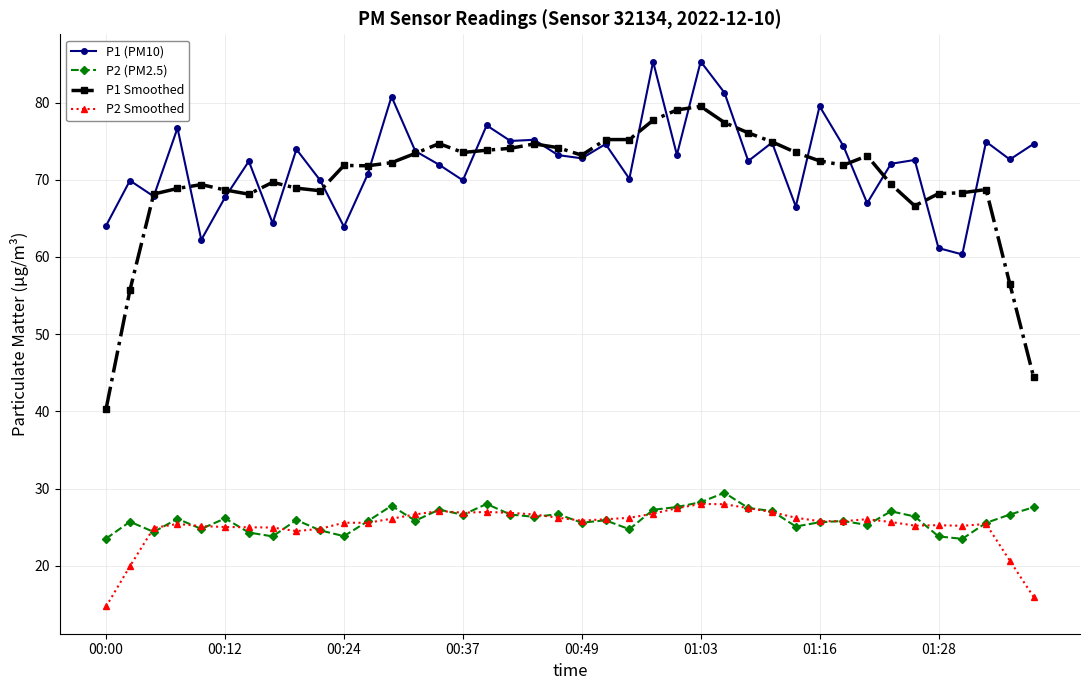

True or false: P2 Smoothed and P1 Smoothed cross at least once.

False